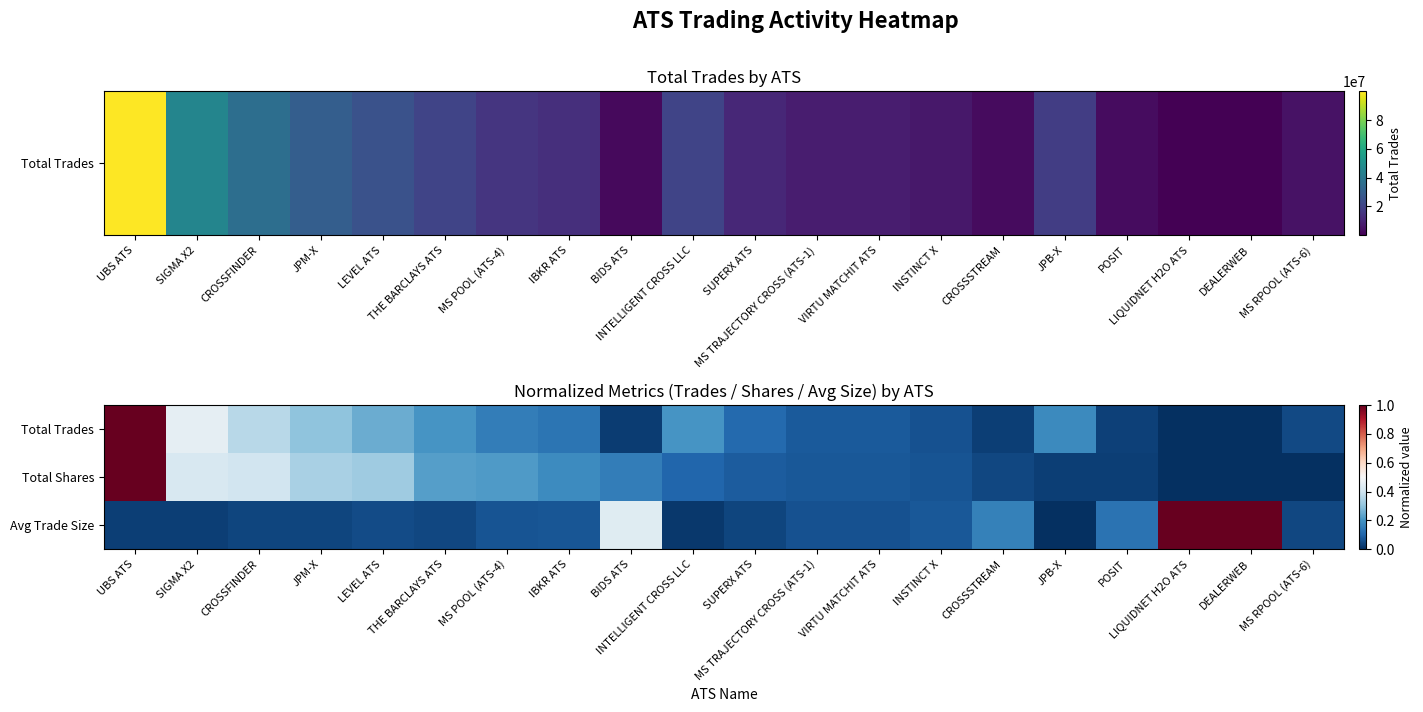

Between JPM-X and SIGMA X2, which is larger?

SIGMA X2